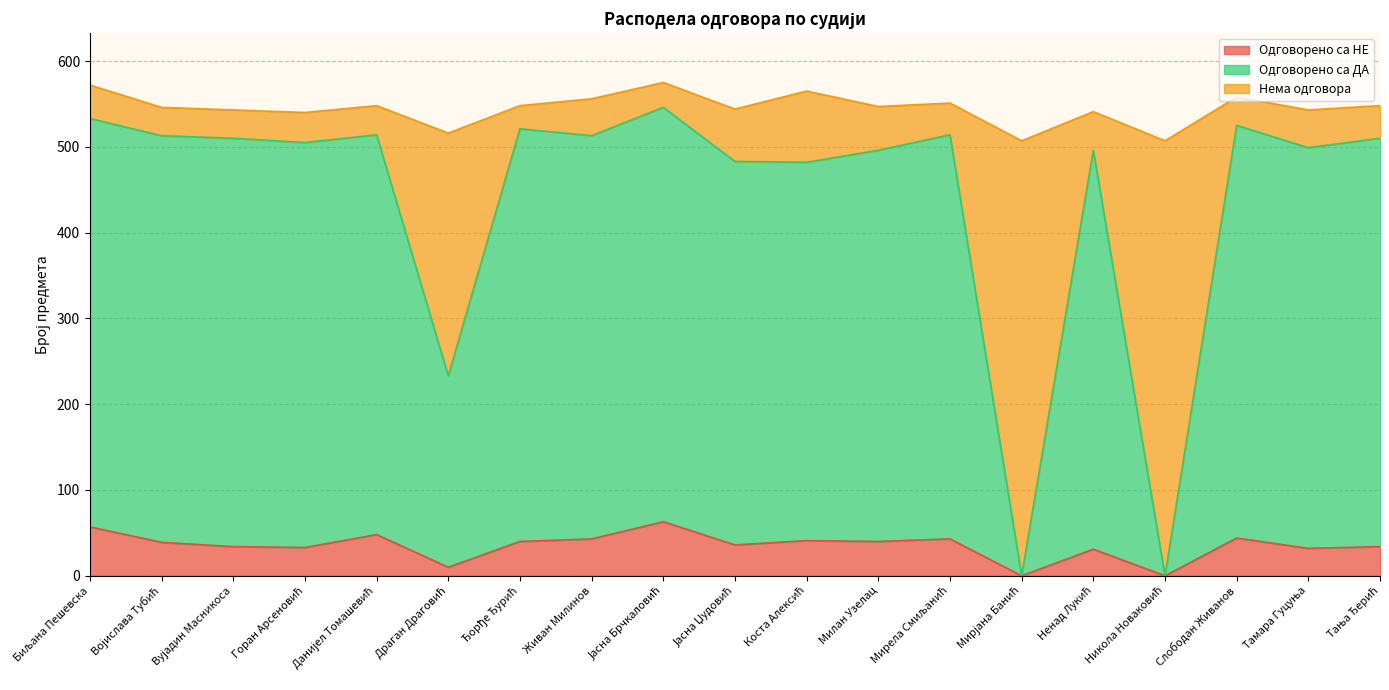

True or false: Одговорено са НЕ and Одговорено са ДА intersect in this chart.

False